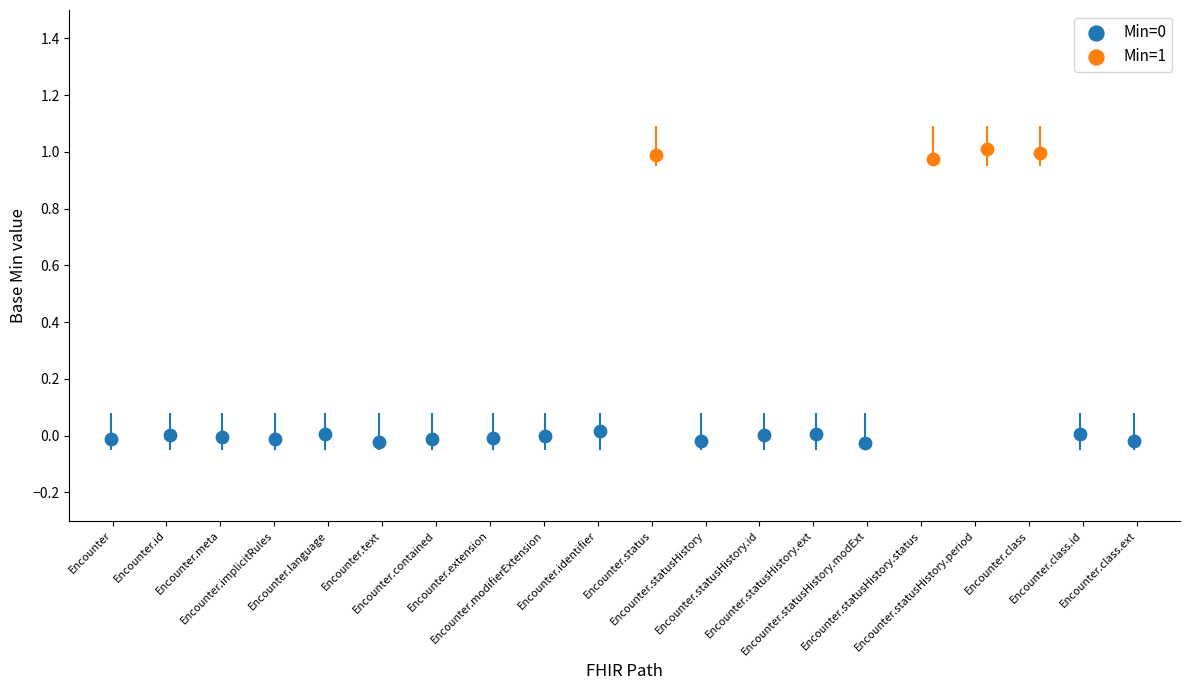

Which series contains the highest Y value?

Min=1